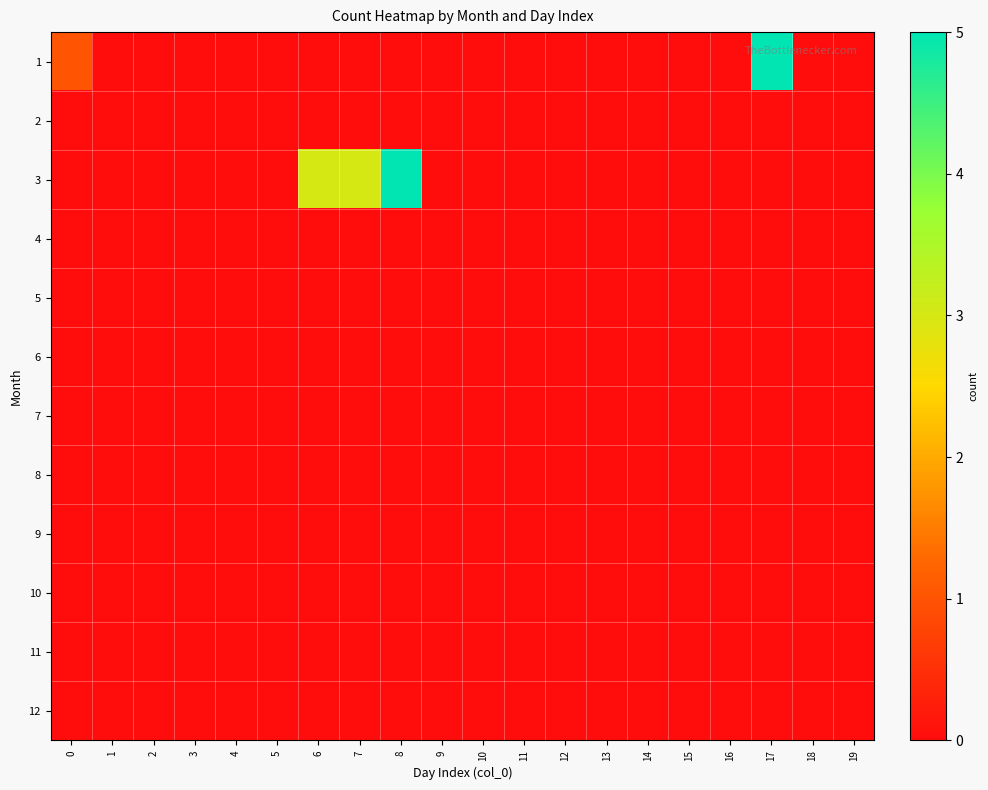

Reading right to left, what are all the values shown in this chart?

1: 19=0	18=0	17=5	16=0	15=0	14=0	13=0	12=0	11=0	10=0	9=0	8=0	7=0	6=0	5=0	4=0	3=0	2=0	1=0	0=1
2: 19=0	18=0	17=0	16=0	15=0	14=0	13=0	12=0	11=0	10=0	9=0	8=0	7=0	6=0	5=0	4=0	3=0	2=0	1=0	0=0
3: 19=0	18=0	17=0	16=0	15=0	14=0	13=0	12=0	11=0	10=0	9=0	8=5	7=3	6=3	5=0	4=0	3=0	2=0	1=0	0=0
4: 19=0	18=0	17=0	16=0	15=0	14=0	13=0	12=0	11=0	10=0	9=0	8=0	7=0	6=0	5=0	4=0	3=0	2=0	1=0	0=0
5: 19=0	18=0	17=0	16=0	15=0	14=0	13=0	12=0	11=0	10=0	9=0	8=0	7=0	6=0	5=0	4=0	3=0	2=0	1=0	0=0
6: 19=0	18=0	17=0	16=0	15=0	14=0	13=0	12=0	11=0	10=0	9=0	8=0	7=0	6=0	5=0	4=0	3=0	2=0	1=0	0=0
7: 19=0	18=0	17=0	16=0	15=0	14=0	13=0	12=0	11=0	10=0	9=0	8=0	7=0	6=0	5=0	4=0	3=0	2=0	1=0	0=0
8: 19=0	18=0	17=0	16=0	15=0	14=0	13=0	12=0	11=0	10=0	9=0	8=0	7=0	6=0	5=0	4=0	3=0	2=0	1=0	0=0
9: 19=0	18=0	17=0	16=0	15=0	14=0	13=0	12=0	11=0	10=0	9=0	8=0	7=0	6=0	5=0	4=0	3=0	2=0	1=0	0=0
10: 19=0	18=0	17=0	16=0	15=0	14=0	13=0	12=0	11=0	10=0	9=0	8=0	7=0	6=0	5=0	4=0	3=0	2=0	1=0	0=0
11: 19=0	18=0	17=0	16=0	15=0	14=0	13=0	12=0	11=0	10=0	9=0	8=0	7=0	6=0	5=0	4=0	3=0	2=0	1=0	0=0
12: 19=0	18=0	17=0	16=0	15=0	14=0	13=0	12=0	11=0	10=0	9=0	8=0	7=0	6=0	5=0	4=0	3=0	2=0	1=0	0=0